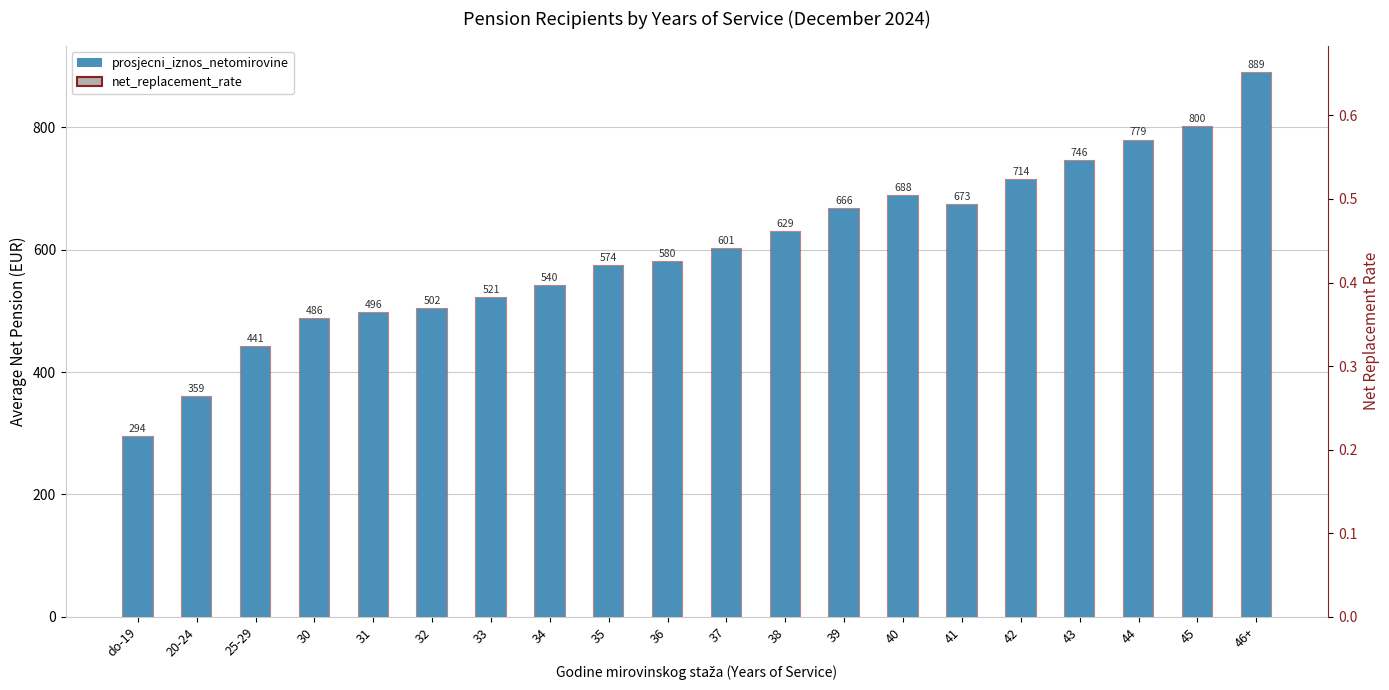

Where is net_replacement_rate nearest to the value 591?

37